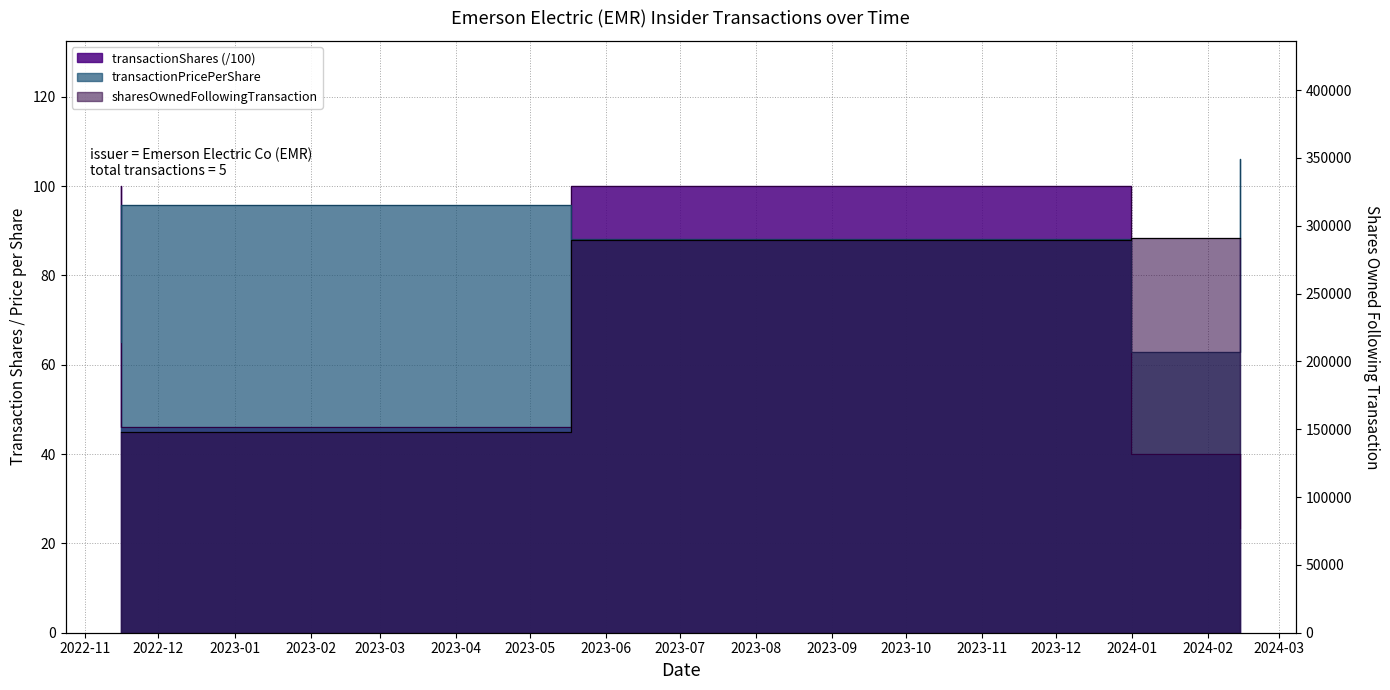

The sharesOwnedFollowingTransaction series shows 48935.7 at 2022-11-16. True or false?

False